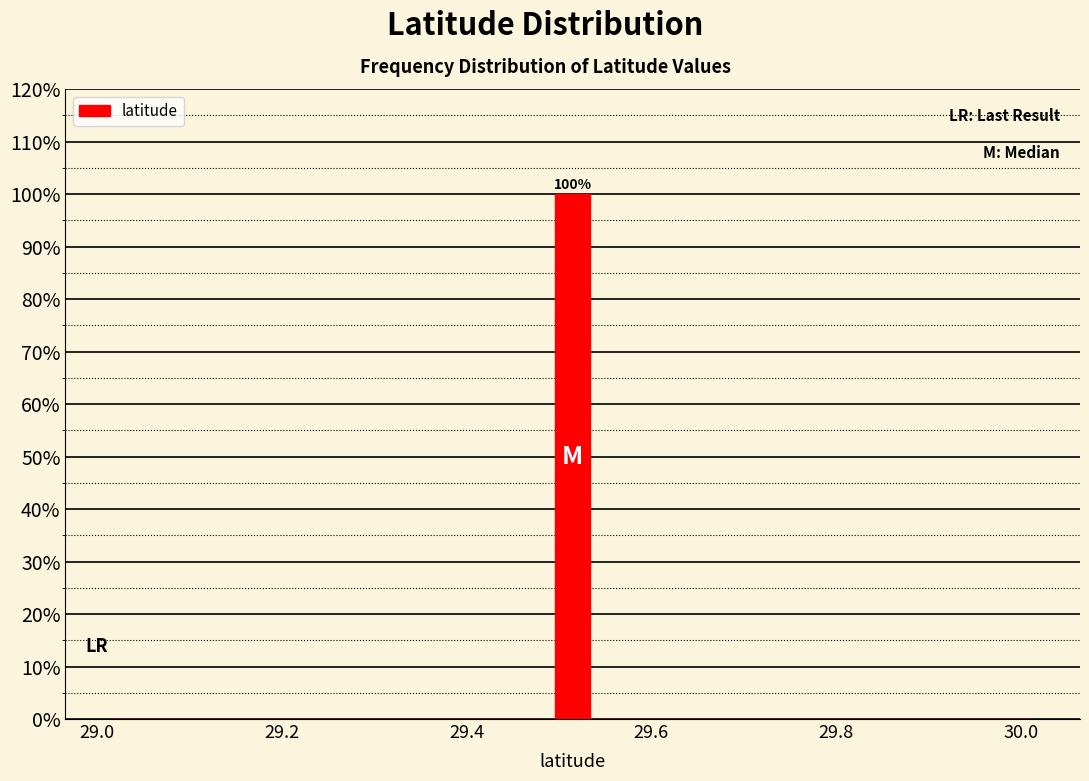

Read against the x-axis, roughly where is the centre of the tallest bar?

29.52